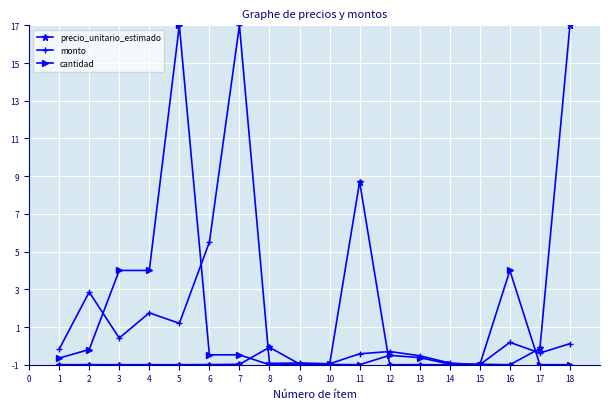

At which label does precio_unitario_estimado first exceed 0?

11